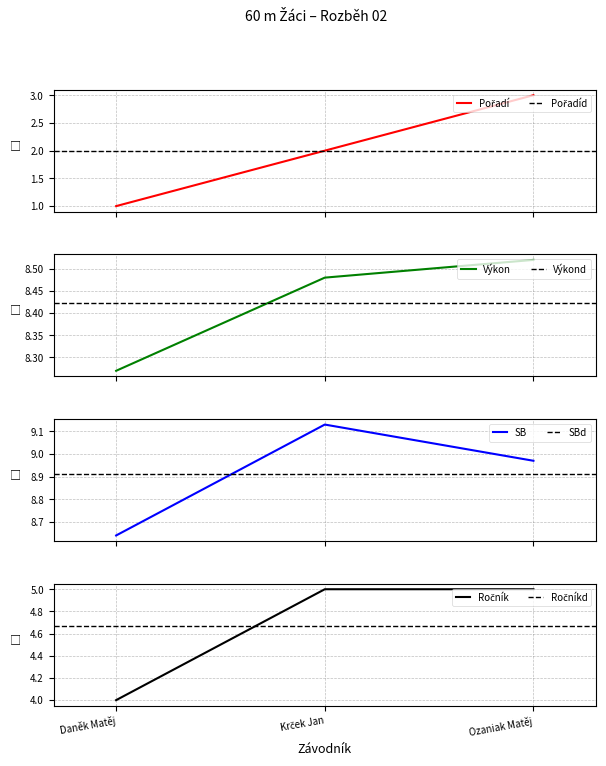

Reading left to right, what are all the values shown in this chart?

Pořadí: Daněk Matěj=1.0	Krček Jan=2.0	Ozaniak Matěj=3.0
Výkon: Daněk Matěj=8.3	Krček Jan=8.5	Ozaniak Matěj=8.5
SB: Daněk Matěj=8.6	Krček Jan=9.1	Ozaniak Matěj=9.0
Ročník: Daněk Matěj=4.0	Krček Jan=5.0	Ozaniak Matěj=5.0